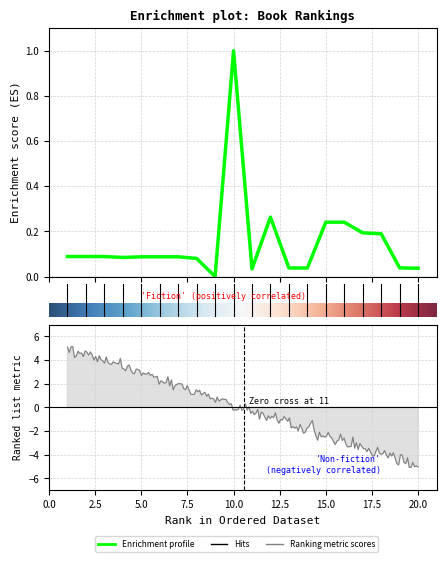

How many categories are shown in the chart?

20